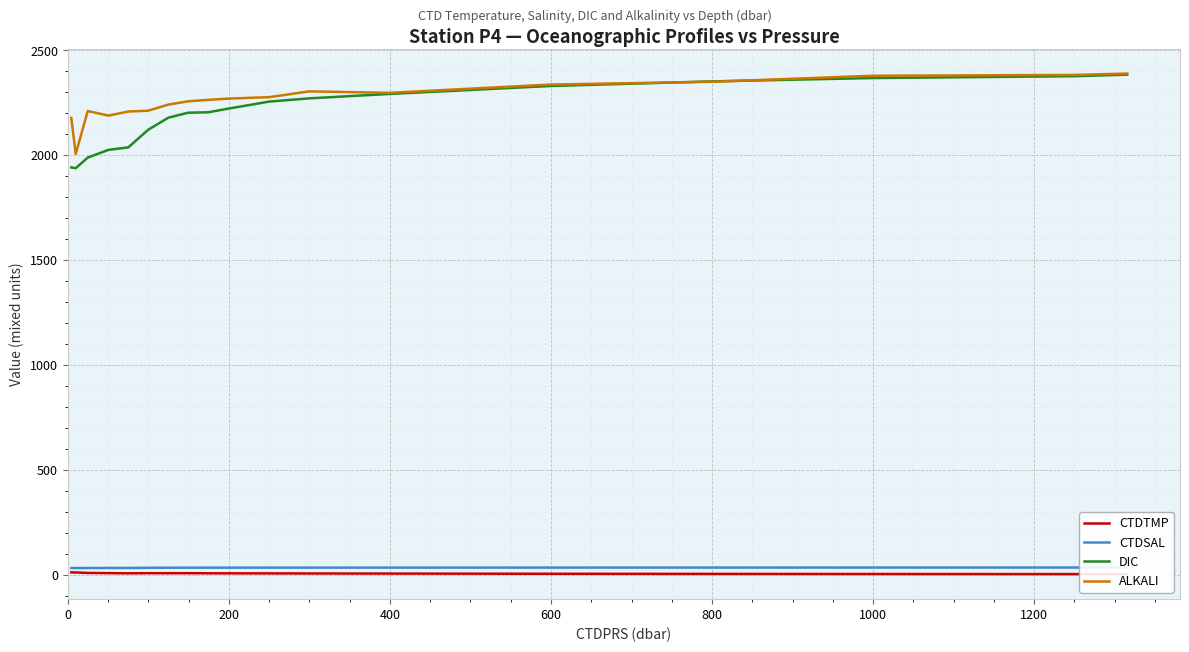

At how many categories does at least one series exceed 1437?

18